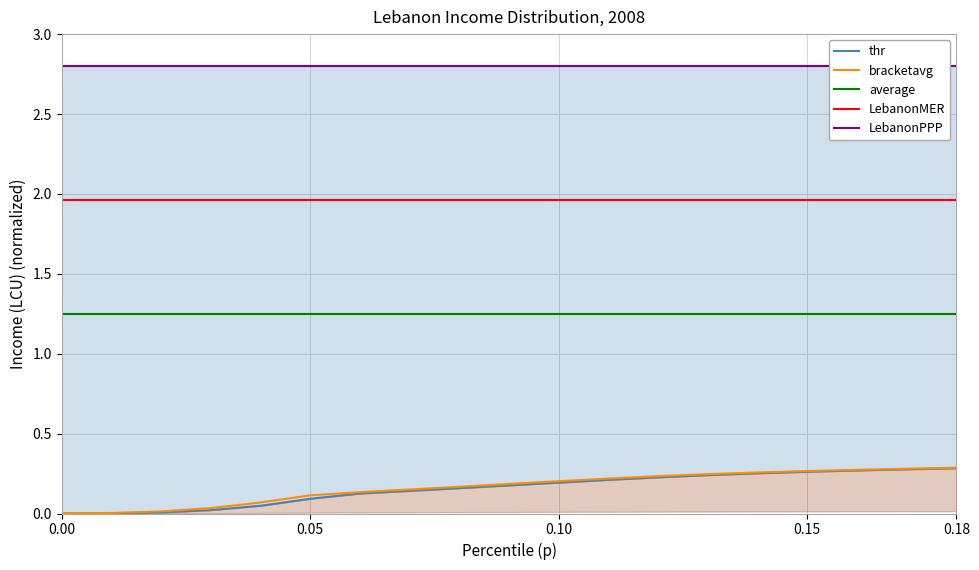

What is the label of the 14th point from the right?

0.05